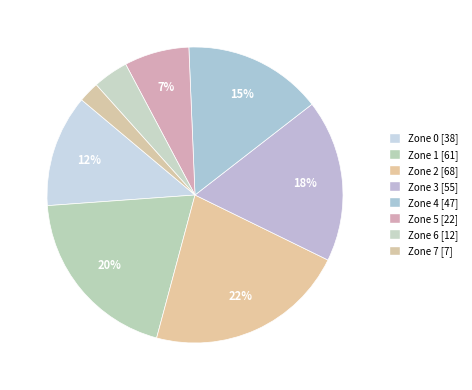

Does any single category account for the majority?

No